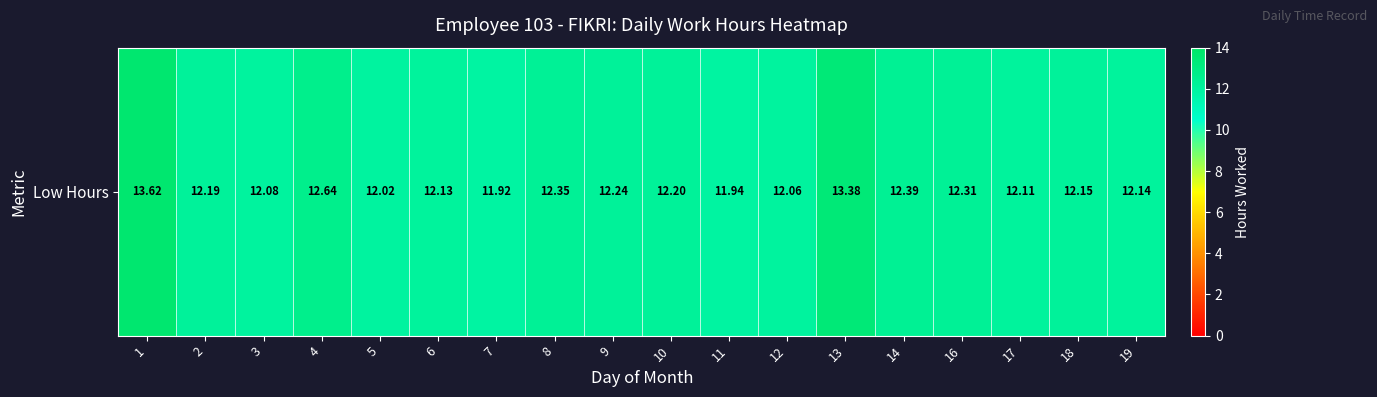

What is the greatest value displayed?

13.6